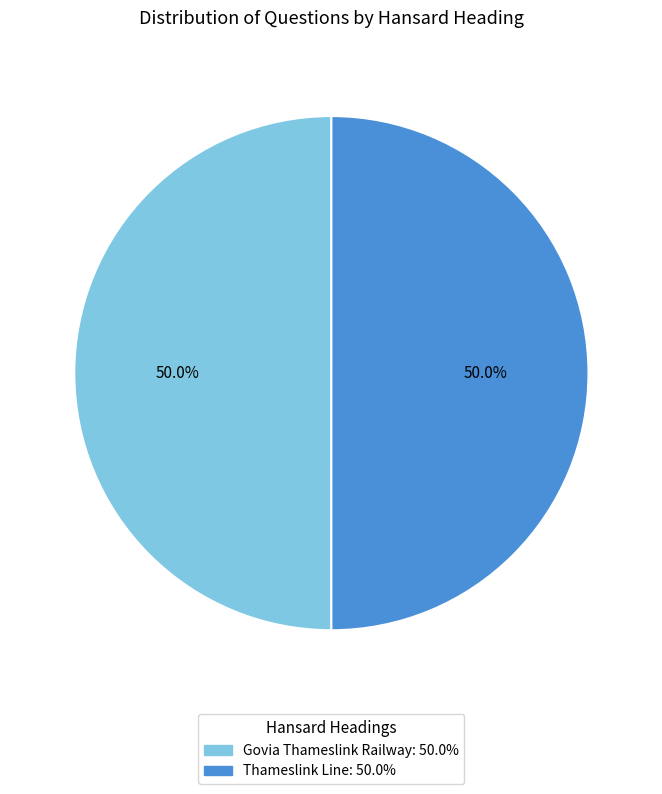

To the nearest percent, what is the combined percentage of Govia Thameslink Railway and Thameslink Line?

100%